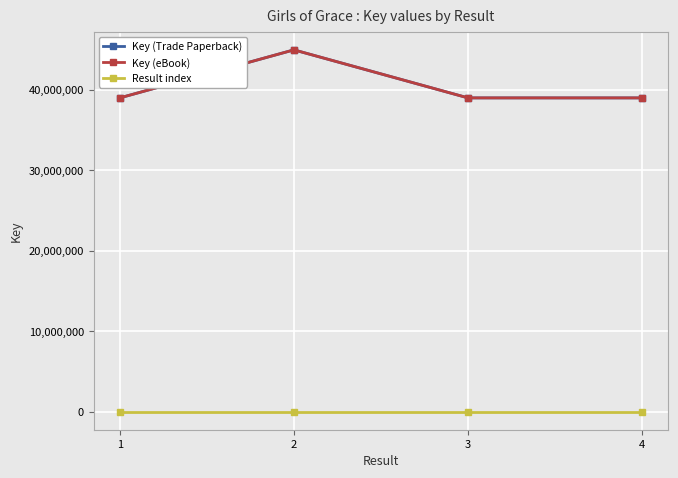

Reading left to right, what are all the values shown in this chart?

Key (Trade Paperback): 38978323	44945816	38978418	38977713
Key (eBook): 38978323	44945816	38978418	38977713
Result index: 1	2	3	4